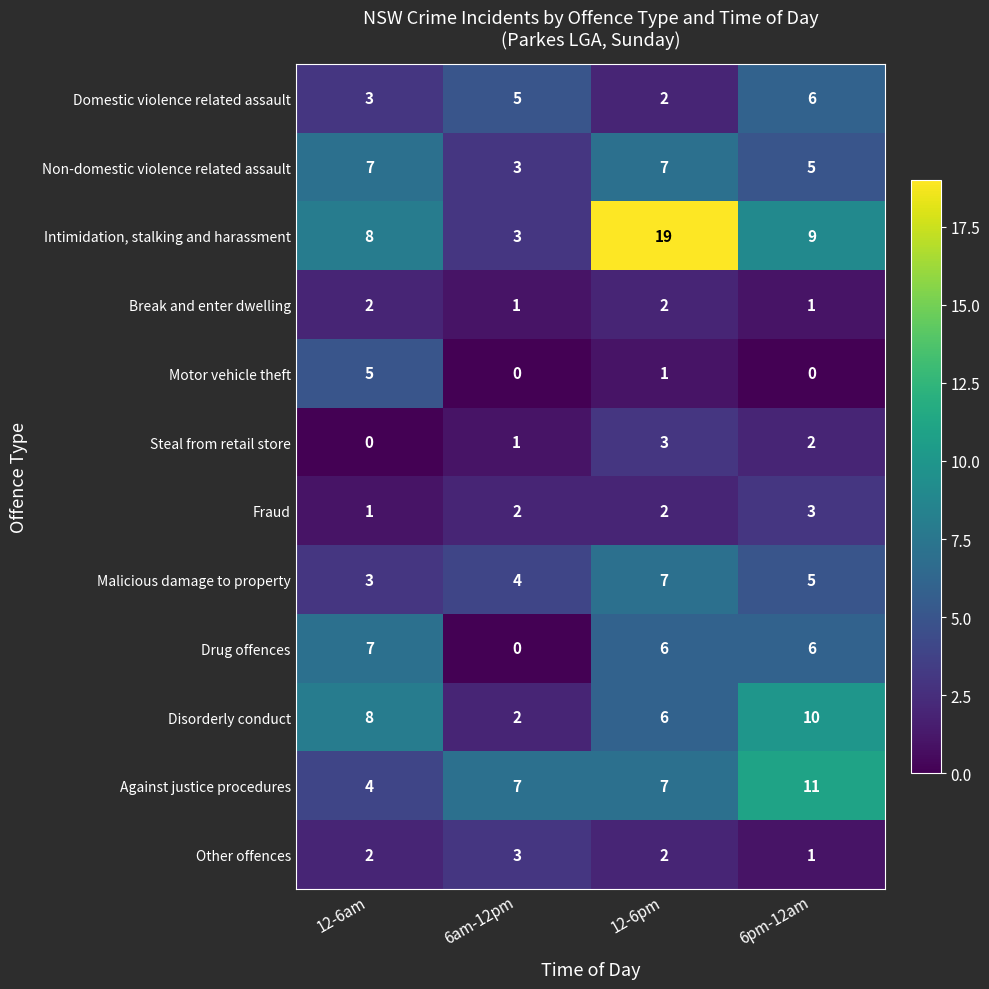

Is the value of Break and enter dwelling at 12-6pm greater than the value of Intimidation, stalking and harassment at 12-6am?

No